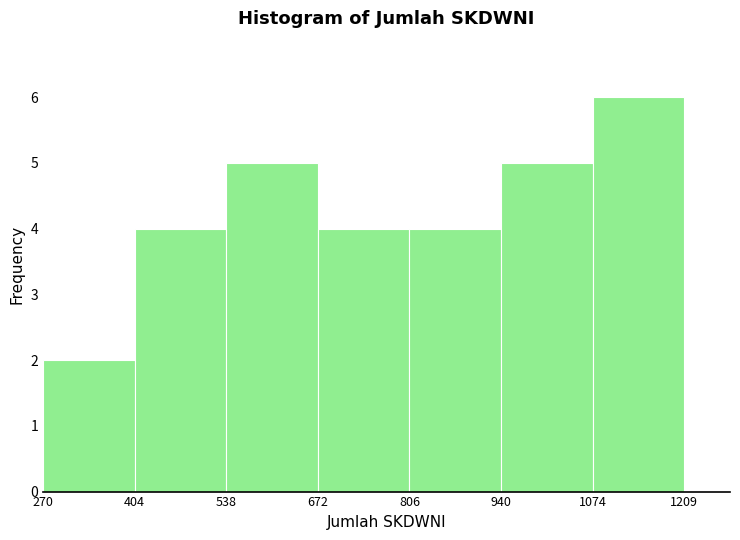

How tall is the bar that spans 806 to 940 on the x-axis? The values are not printed on the chart, so give them approximately, as read against the axis.

4